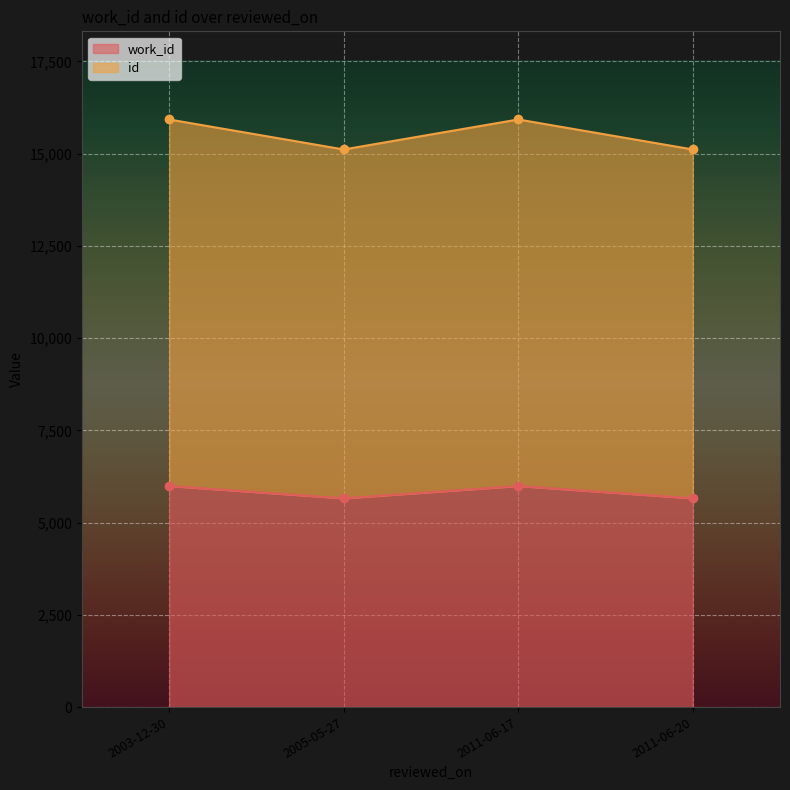

What position from the right is 2011-06-17?

2